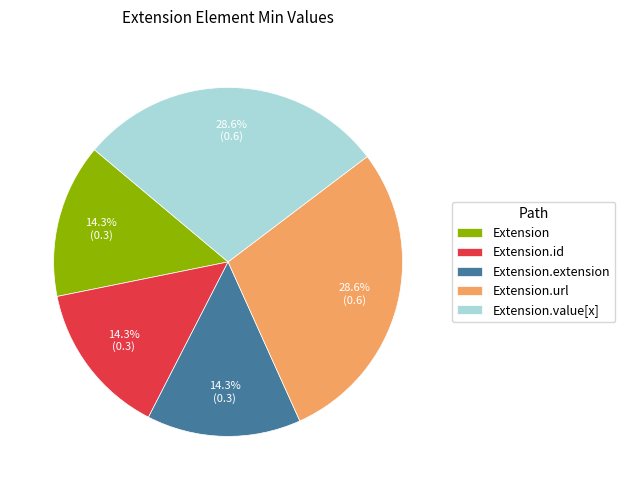

Does Extension.id account for over 50% of the chart?

No